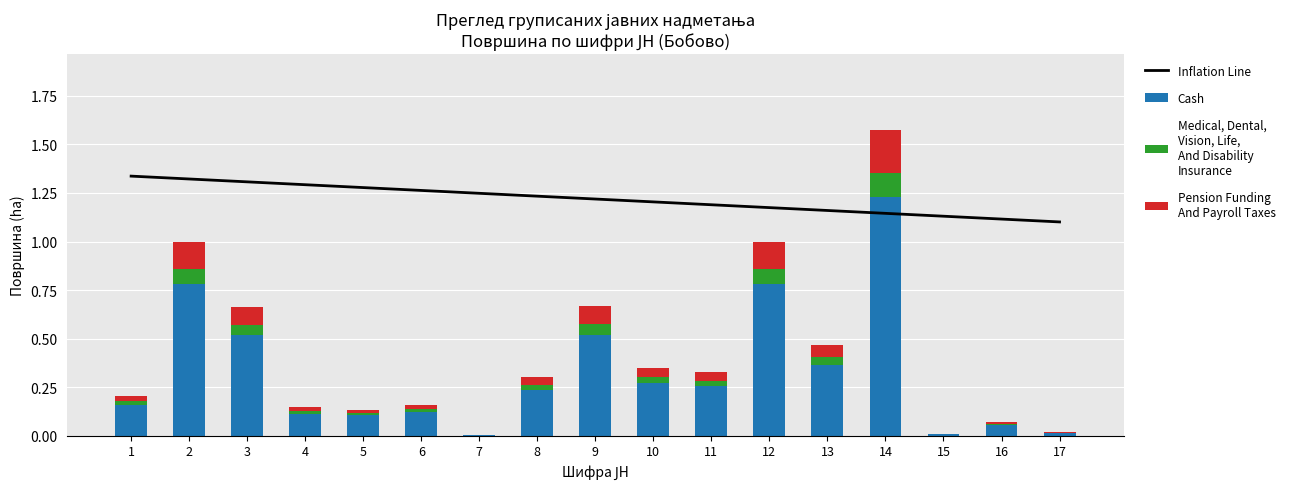

Which category has the lowest value across all series?

7